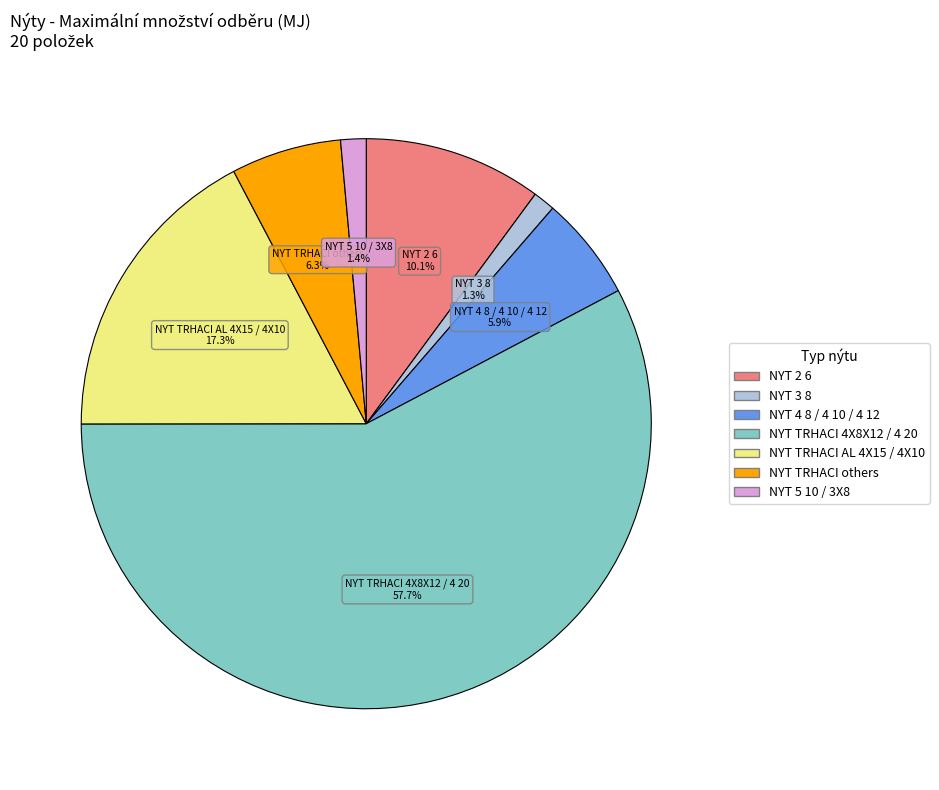

Is there any slice that represents more than half of the pie?

Yes